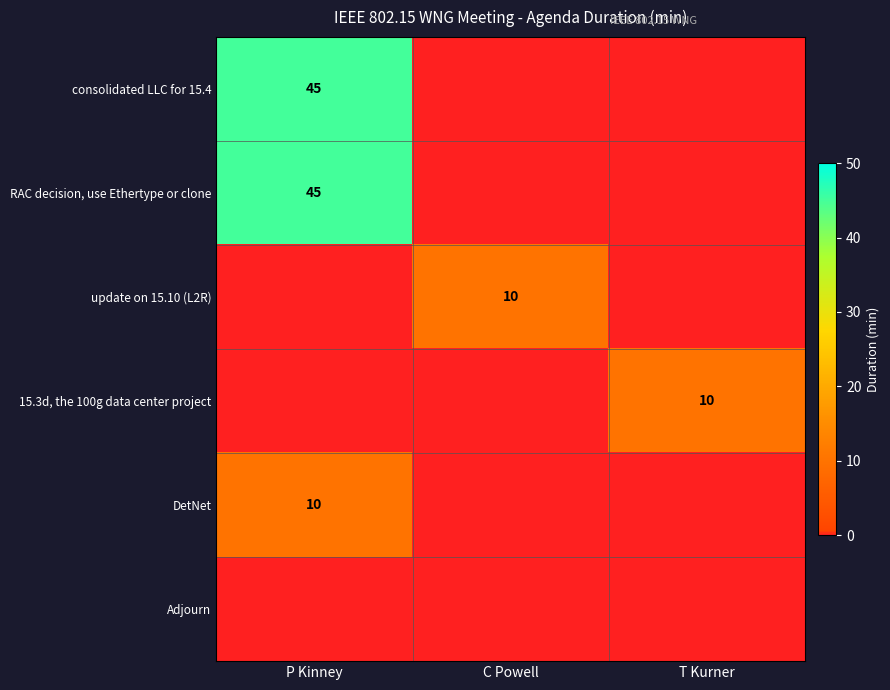

True or false: consolidated LLC for 15.4 has a value of 45 at P Kinney.

True